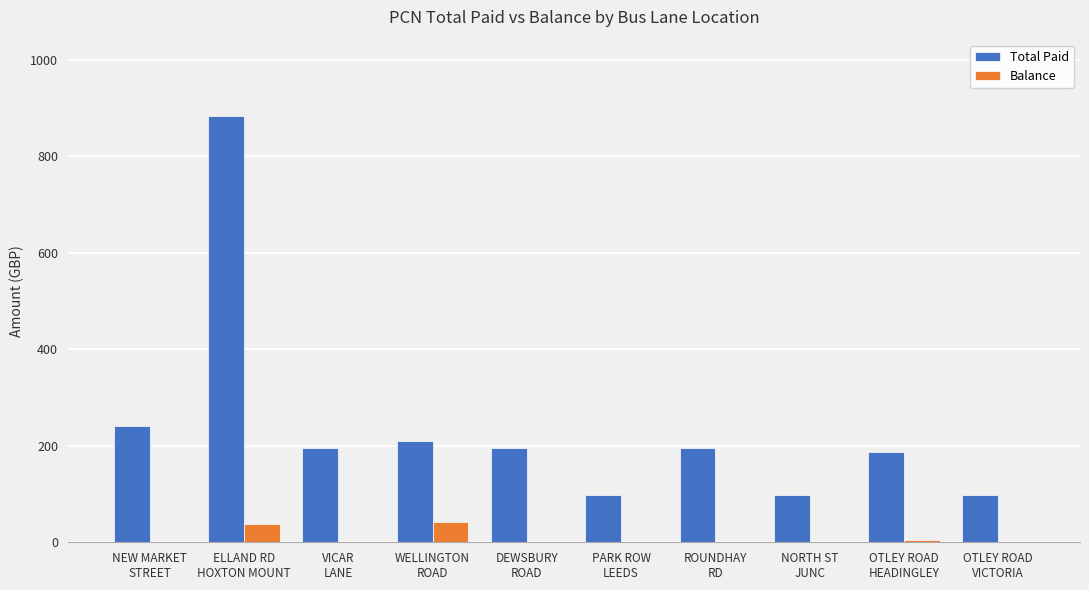

Which series has the largest total across all categories?

Total Paid